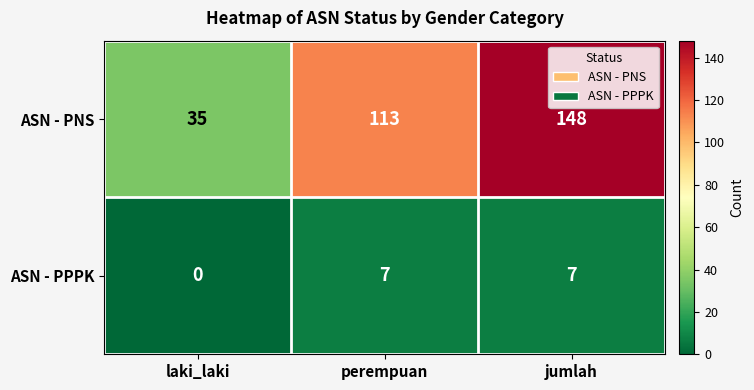

Rank the series by their maximum value, from highest to lowest.

ASN - PNS, ASN - PPPK